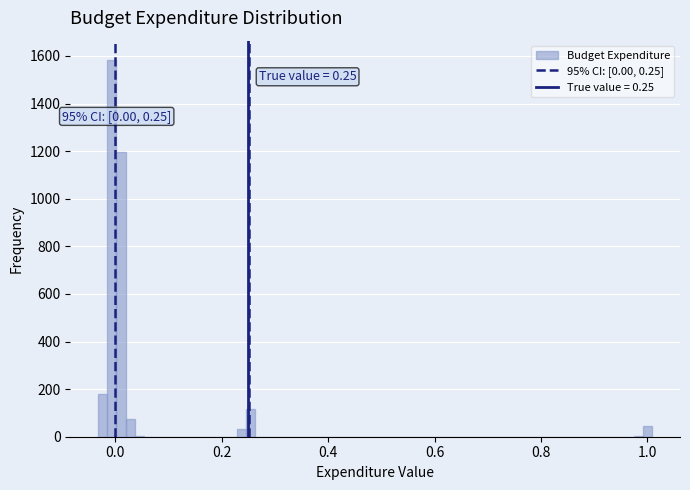

Read against the x-axis, roughly where is the centre of the tallest bar?

0.00